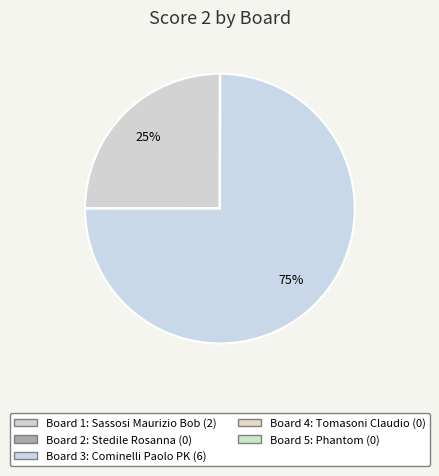

How many slices are in this pie chart?

5